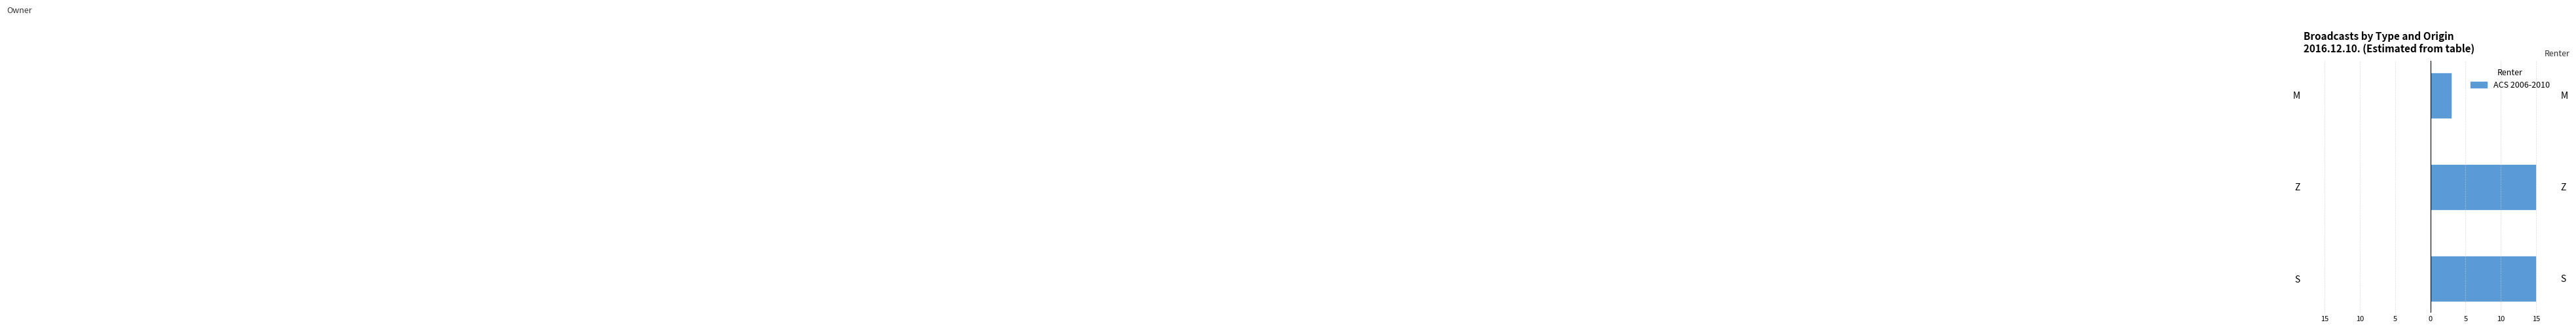

What is the greatest value displayed?

15